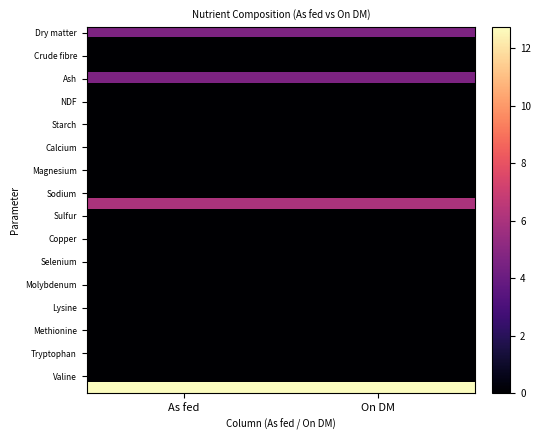

Which has a higher value, As fed or On DM?

On DM